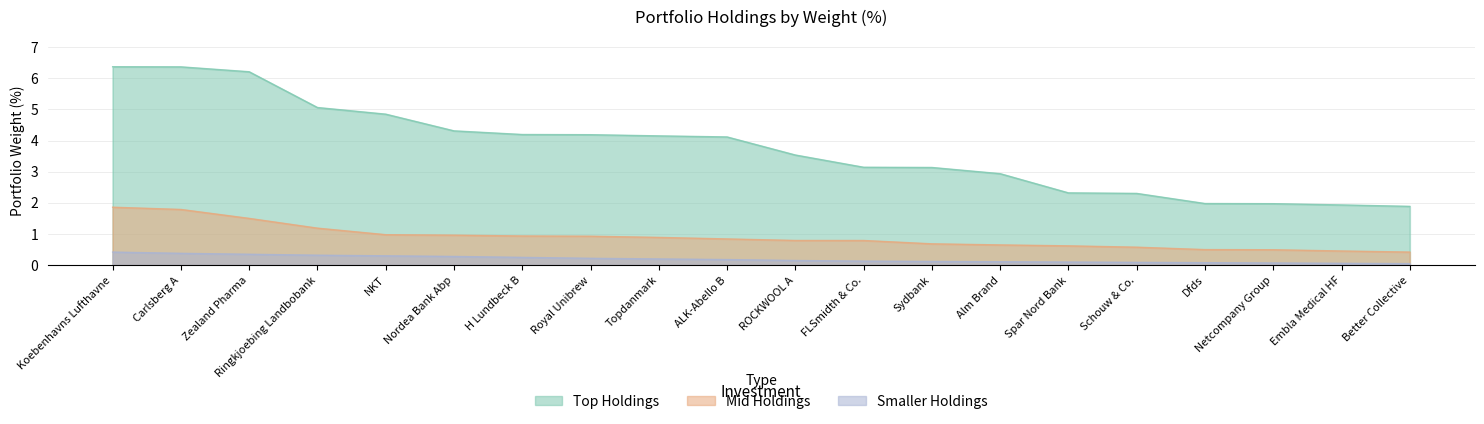

True or false: Mid Holdings and Top Holdings cross at least once.

False